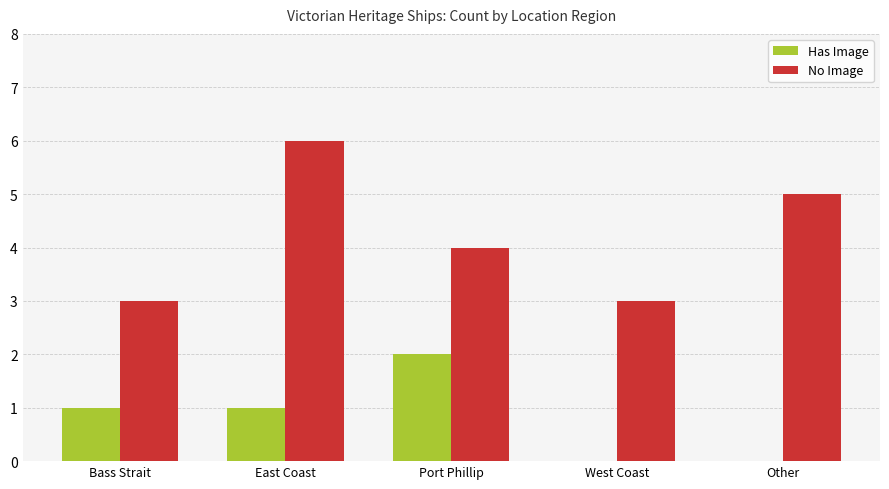

Is the value of Has Image at West Coast greater than the value of No Image at East Coast?

No